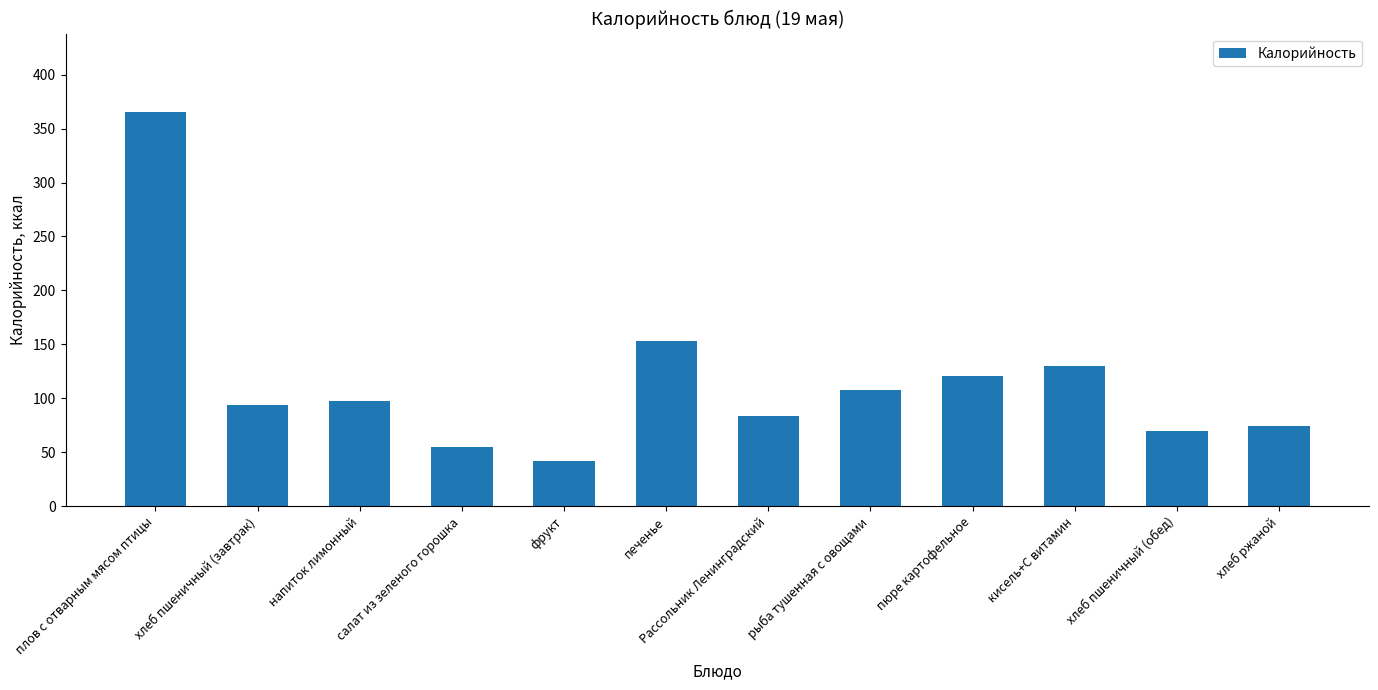

Which has a higher value, печенье or хлеб пшеничный (обед)?

печенье